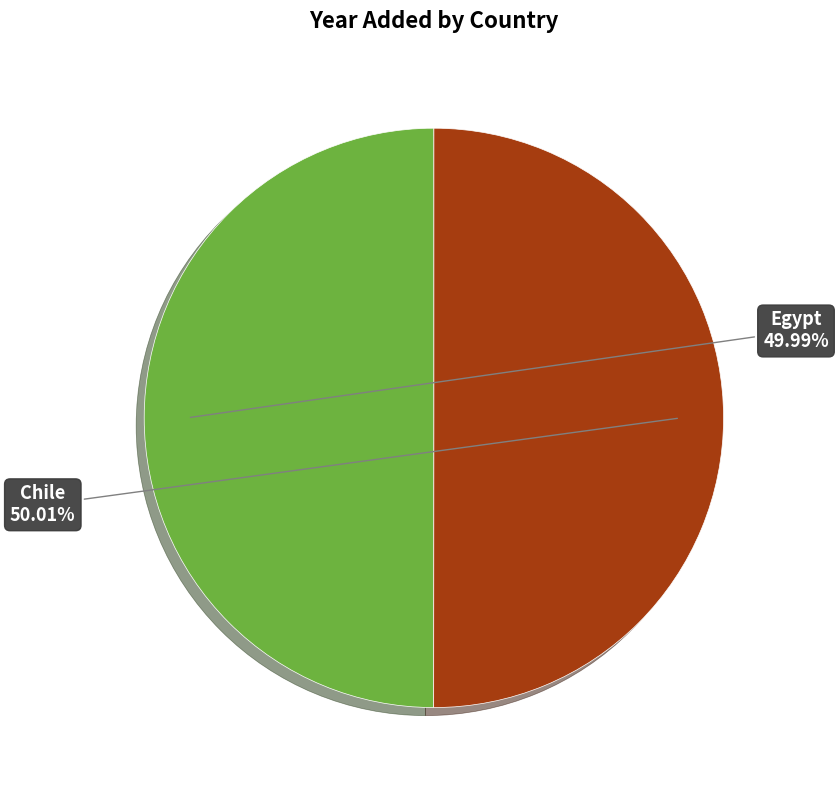

Does any single category account for the majority?

Yes